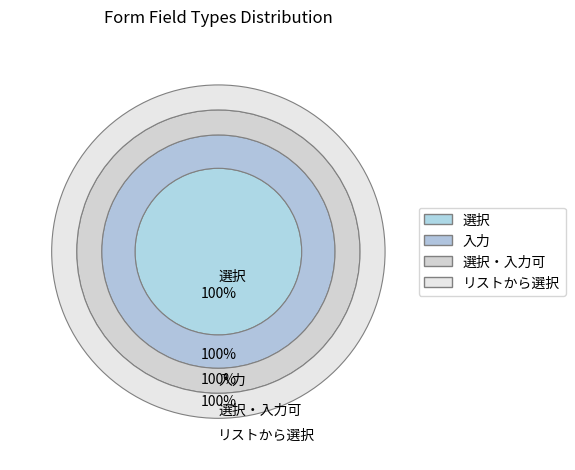

Which has a higher value, 選択・入力可 or 選択?

選択